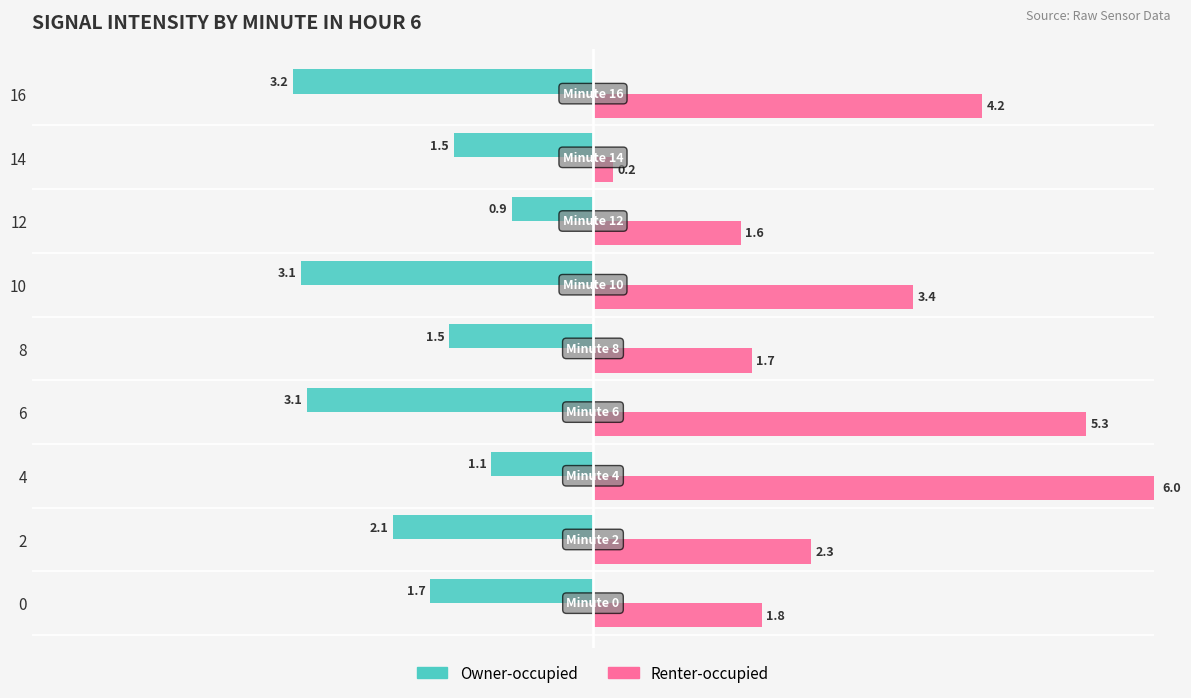

What are all the series names shown in the legend?

Owner-occupied, Renter-occupied